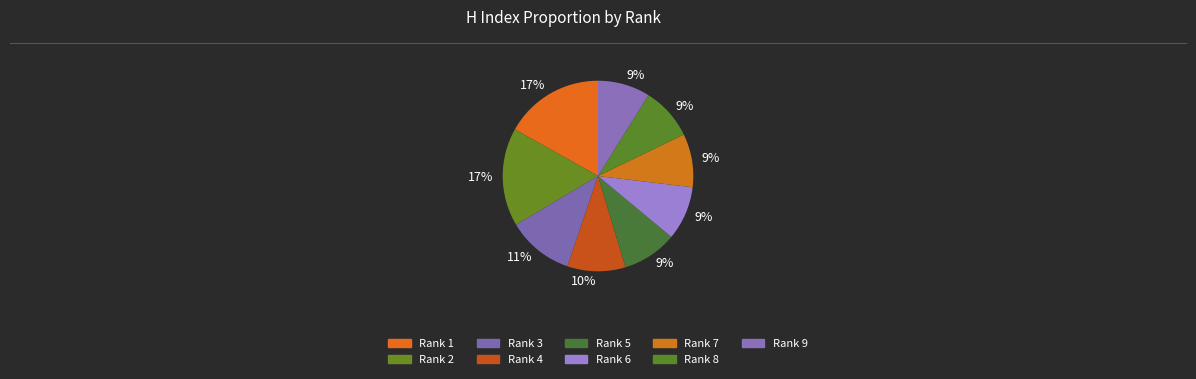

Is the sum of Rank 2 and Rank 1 greater than half?

No